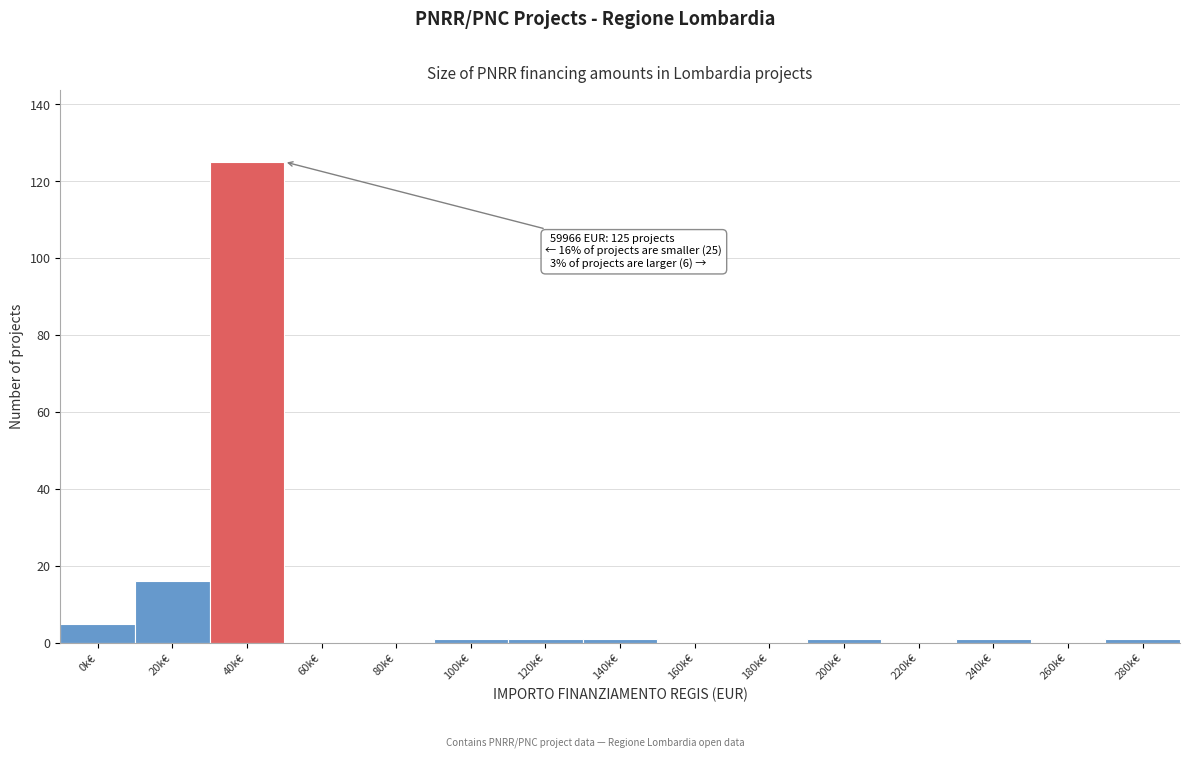

Reading right to left, extract all data points from this chart.

280k€=1	260k€=0	240k€=1	220k€=0	200k€=1	180k€=0	160k€=0	140k€=1	120k€=1	100k€=1	80k€=0	60k€=0	40k€=125	20k€=16	0k€=5